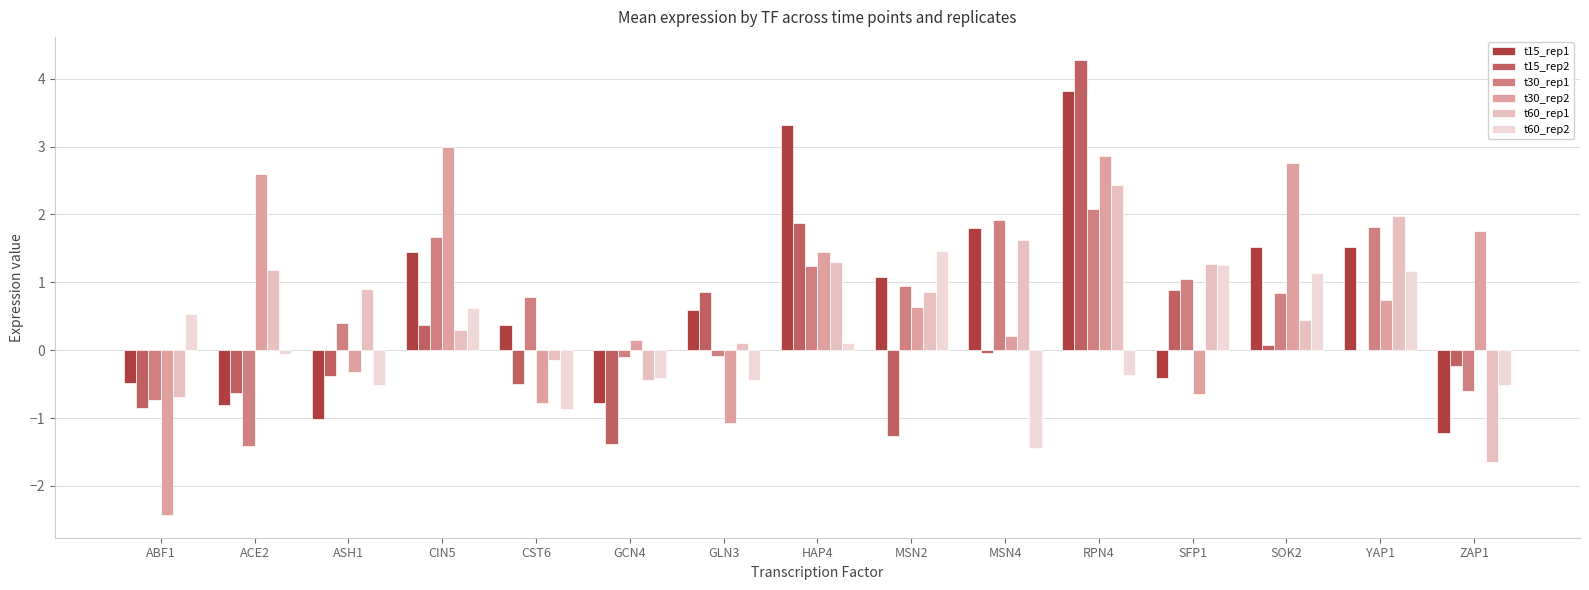

Which series has the largest total across all categories?

t30_rep2